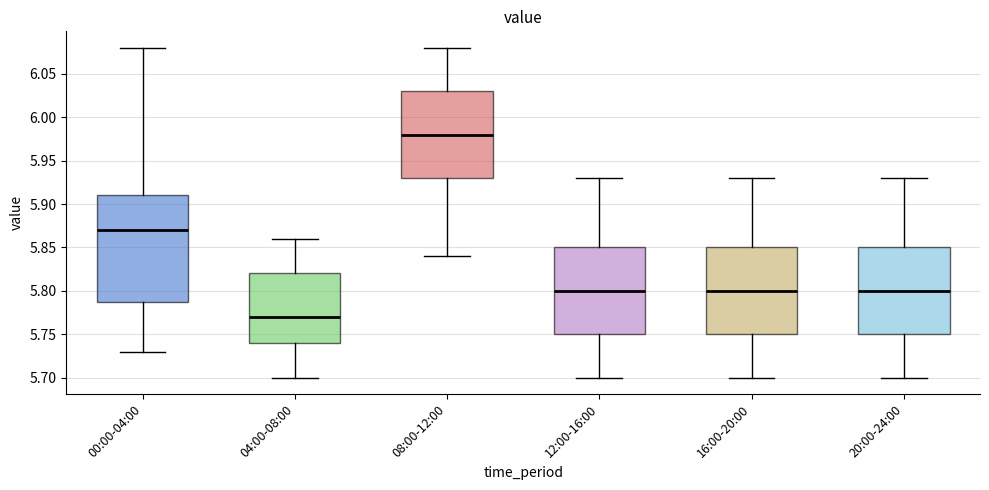

Comparing the boxes themselves (not the whiskers), which one is the tallest?

00:00-04:00